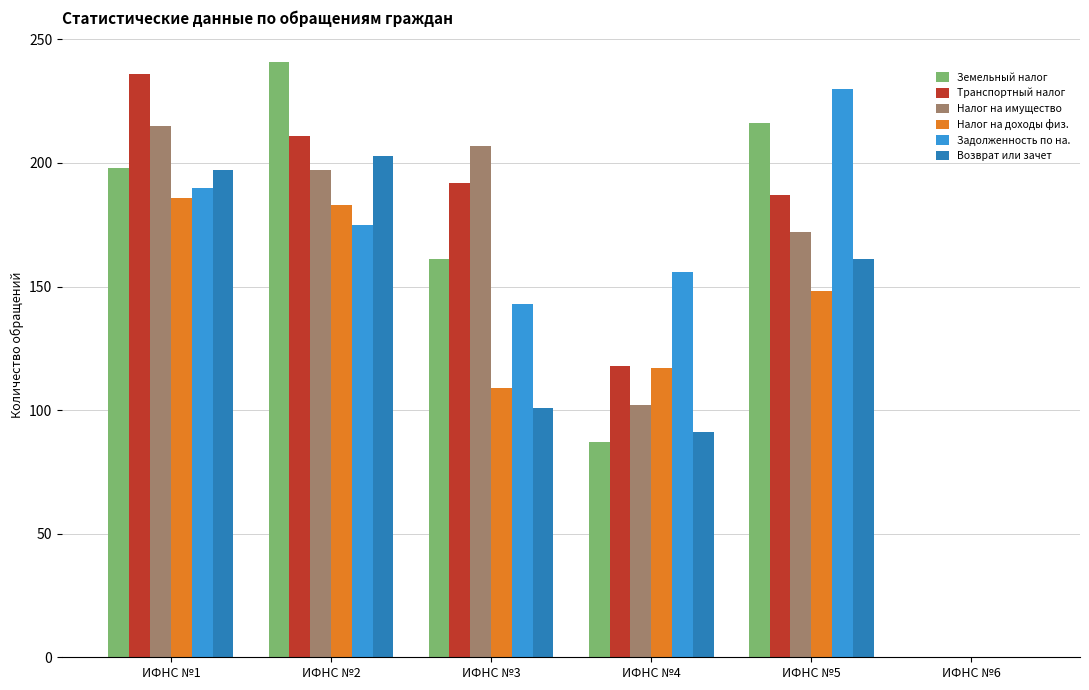

What is the highest value of the Налог на имущество series?

215